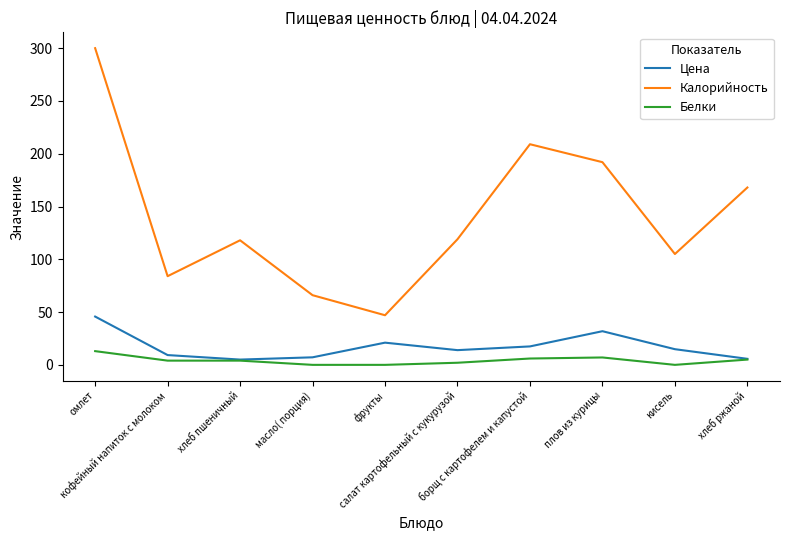

At омлет, list the series in order from largest to smallest.

Калорийность, Цена, Белки